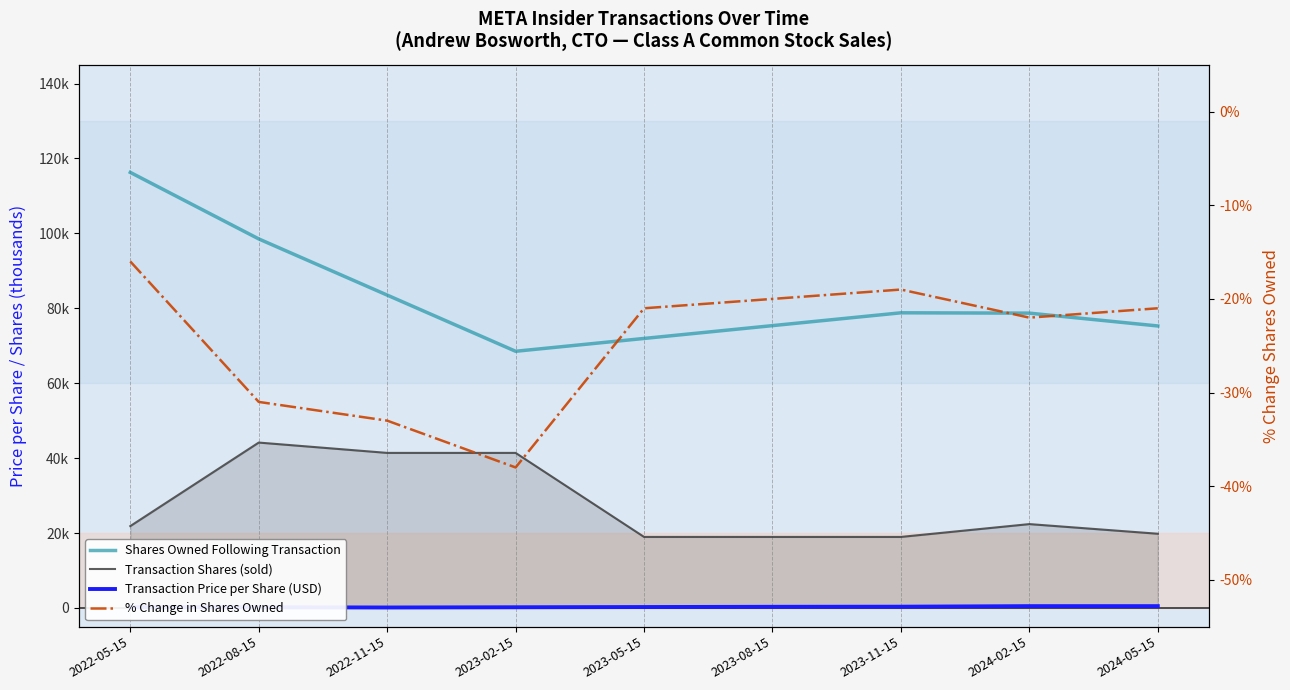

At which category does pctchgSharesOwned reach its first local valley?

2023-02-15